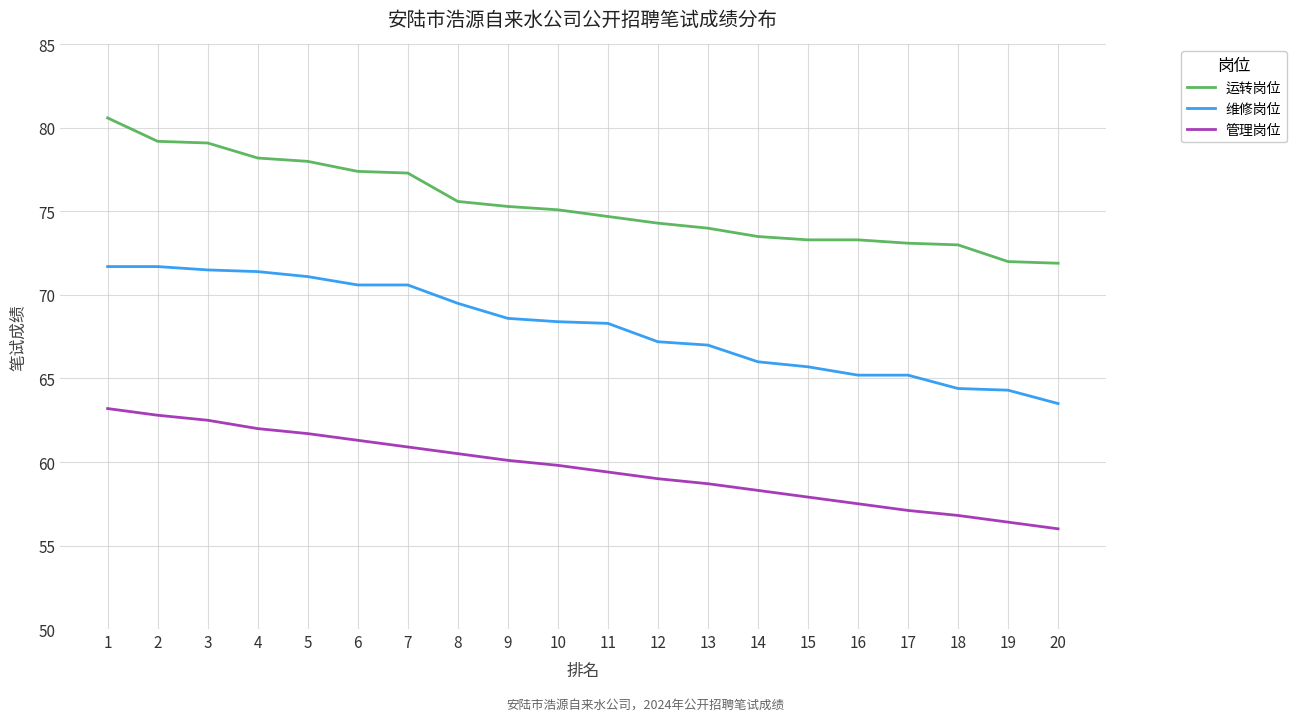

What is the difference between the highest and lowest values at 13?

15.3